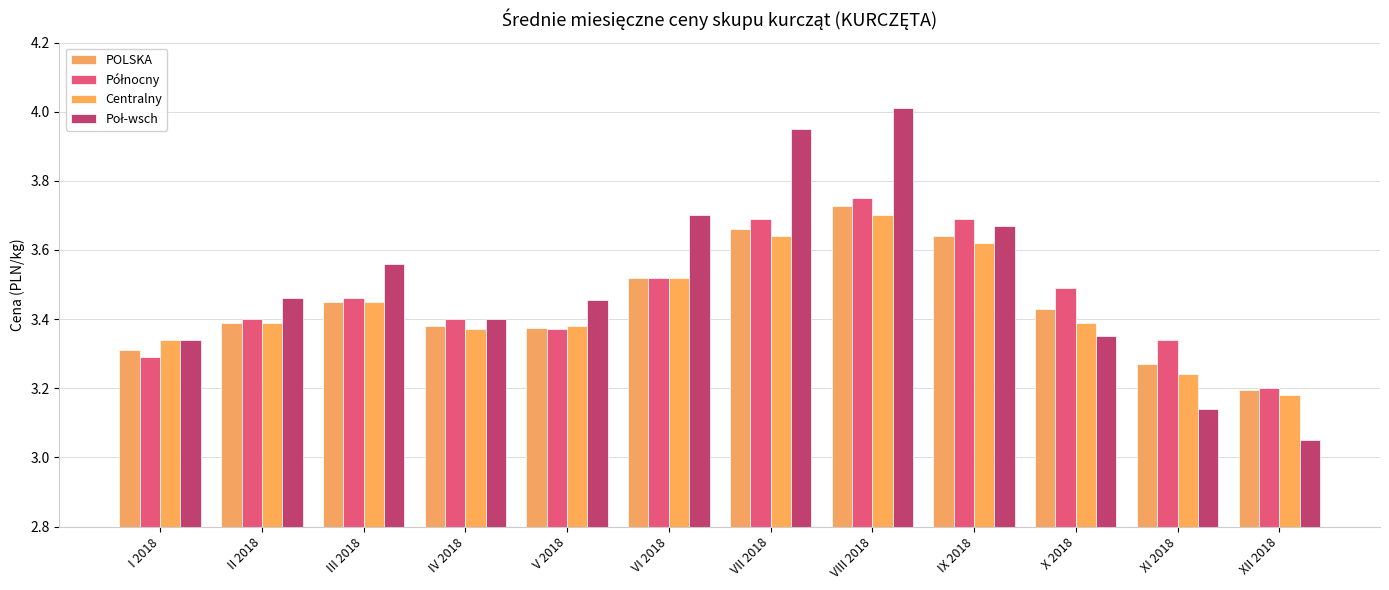

Rank the series at III 2018 from highest to lowest value.

Poł-wsch, Północny, POLSKA, Centralny